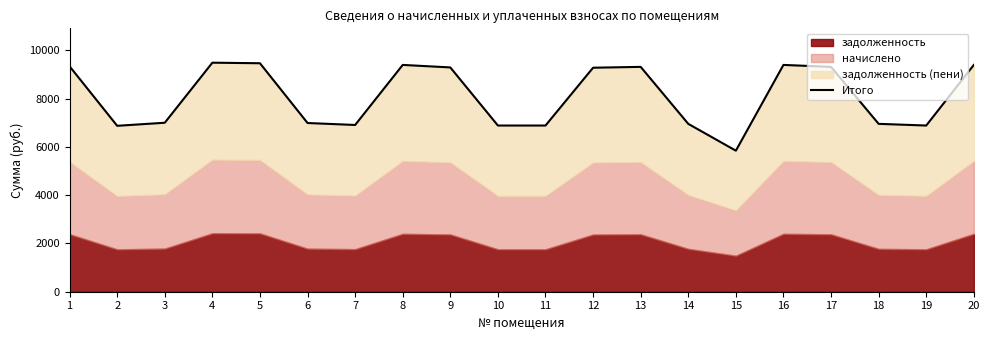

What is the greatest value displayed?

9489.0